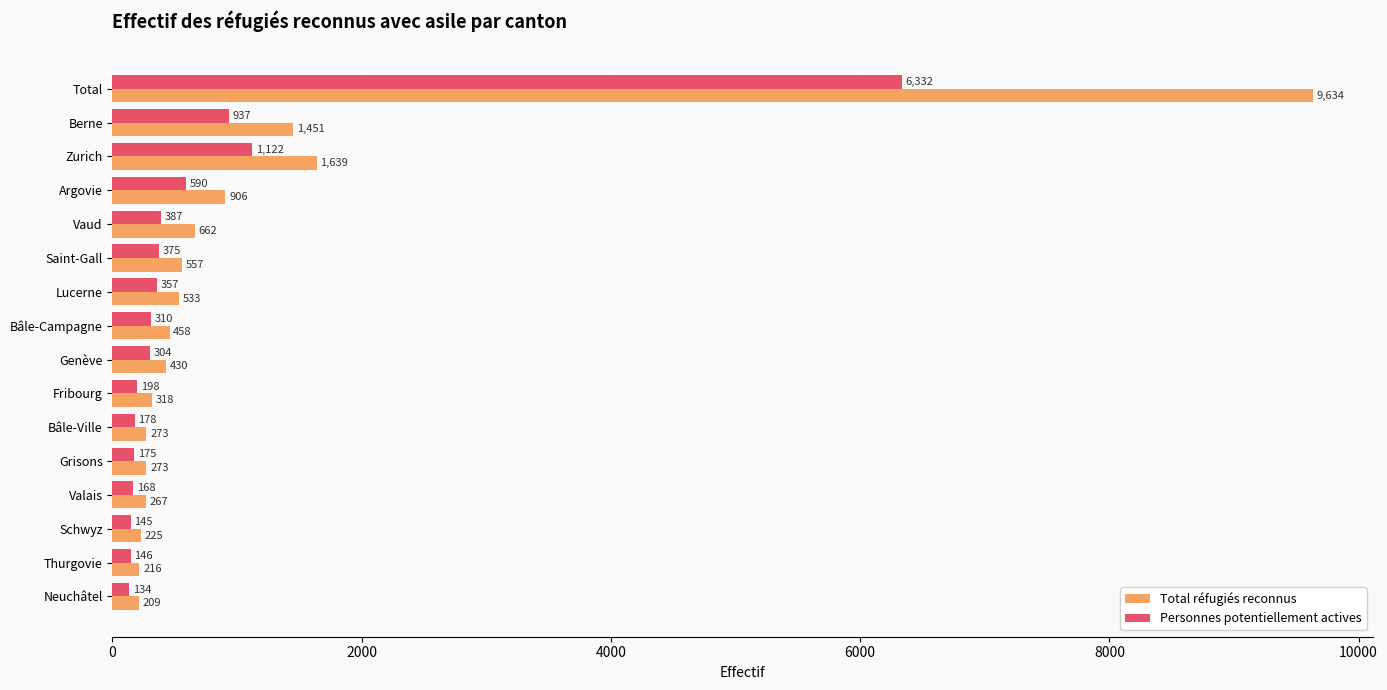

What are all the series names shown in the legend?

Total réfugiés reconnus, Personnes potentiellement actives